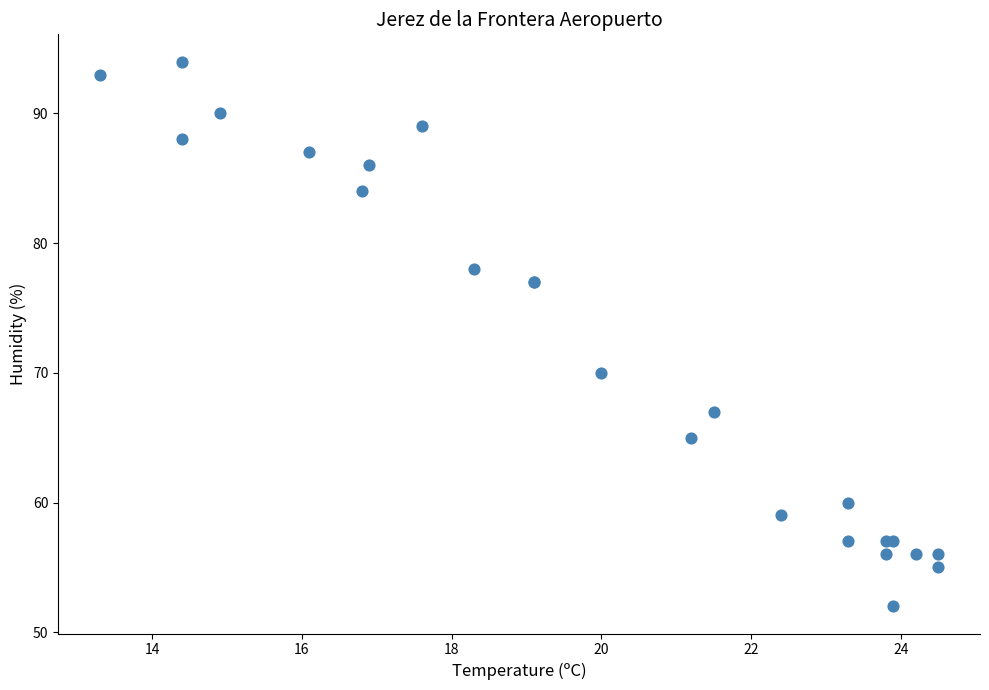

What Y value in the scatter plot is closest to 73?

70